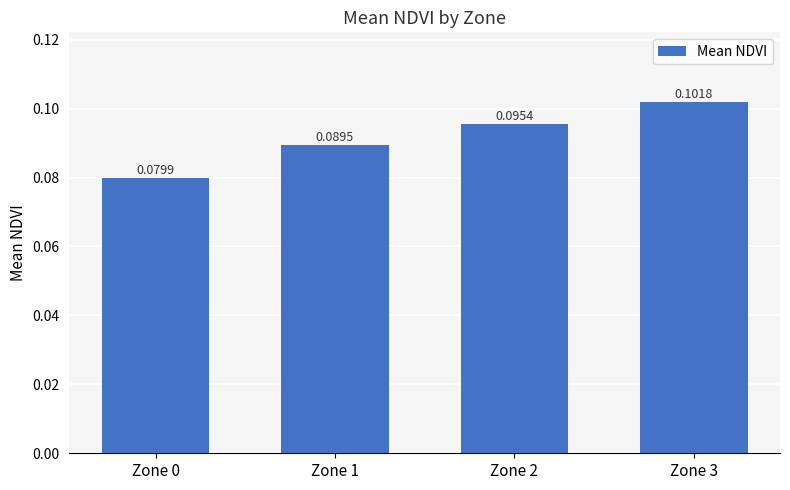

What is the sum of all values?

0.4